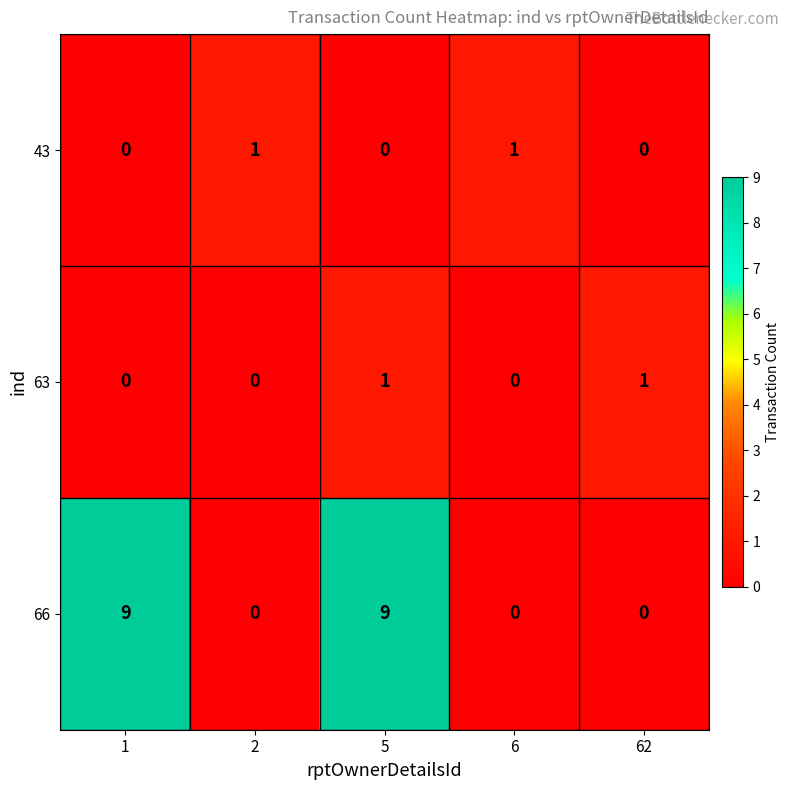

What is the maximum value shown in the chart?

9